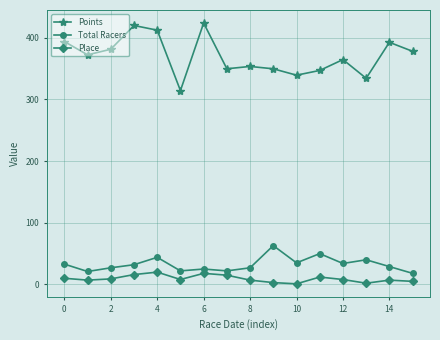

How many values in the Points series are below 372?

8